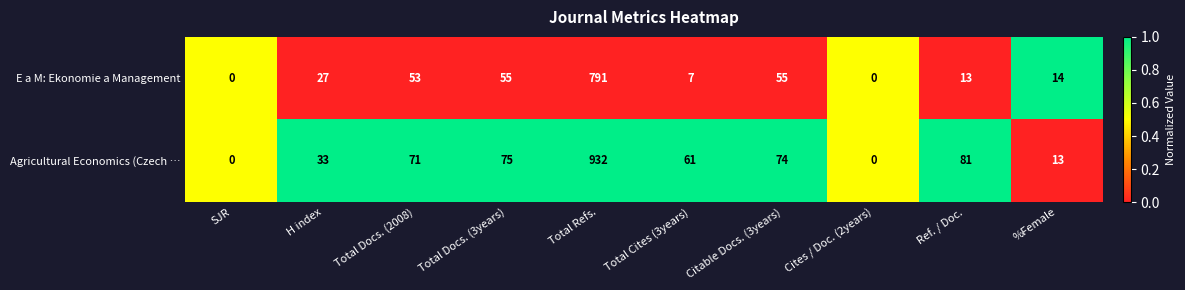

Reading left to right, list all the values displayed in this chart.

E a M: Ekonomie a Management: 0	27	53	55	791	7	55	0	13	14
Agricultural Economics (Czech …: 0	33	71	75	932	61	74	0	81	13